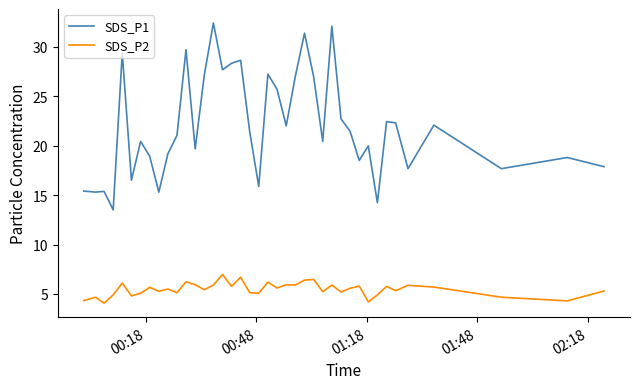

What is the difference between the maximum and minimum values in the SDS_P2 series?

2.9